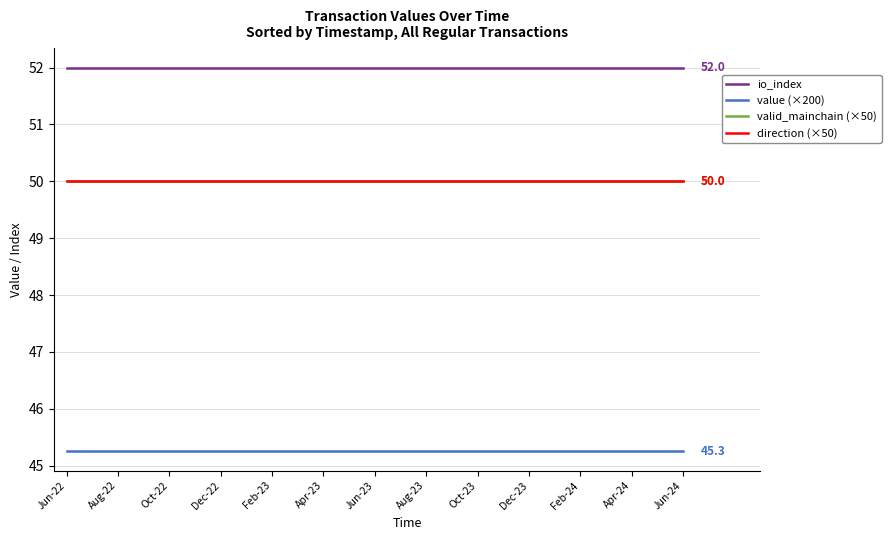

How many lines are shown in the chart?

4